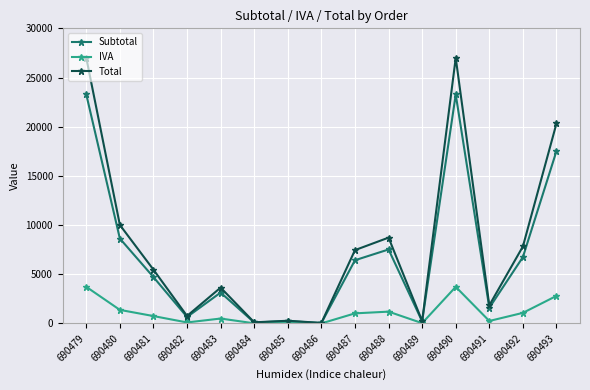

Read the IVA value at 690491.

254.9